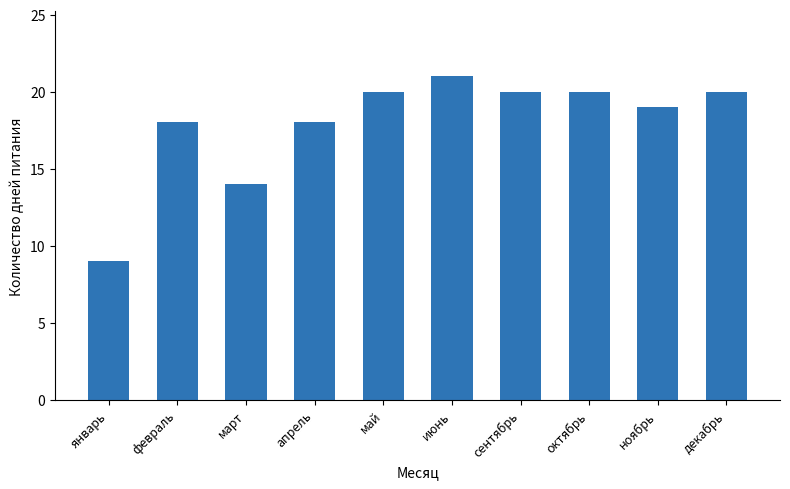

The chart shows a value of 31 at сентябрь. True or false?

False